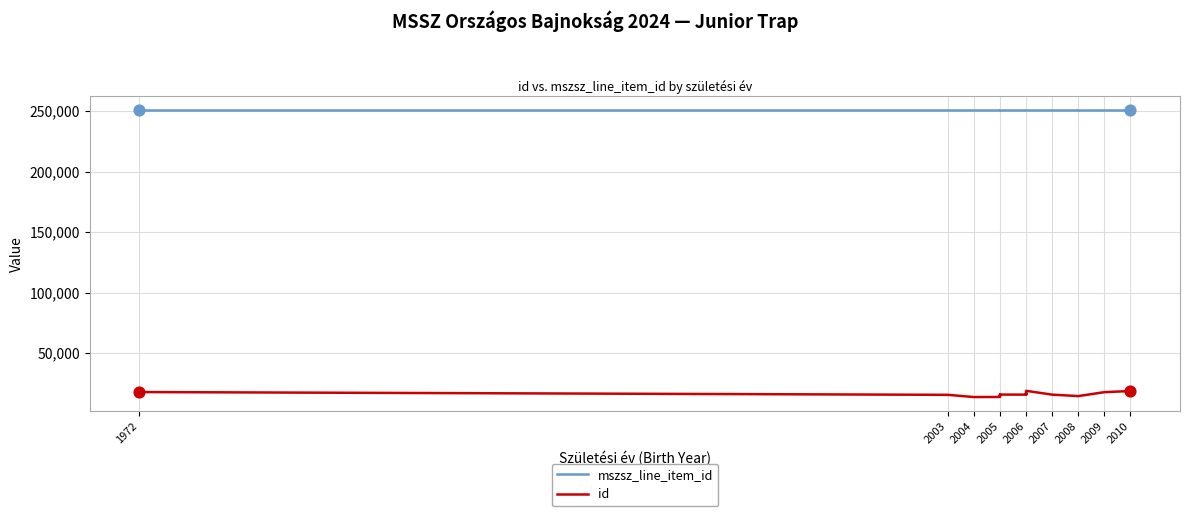

Which series contains the highest Y value?

mszsz_line_item_id